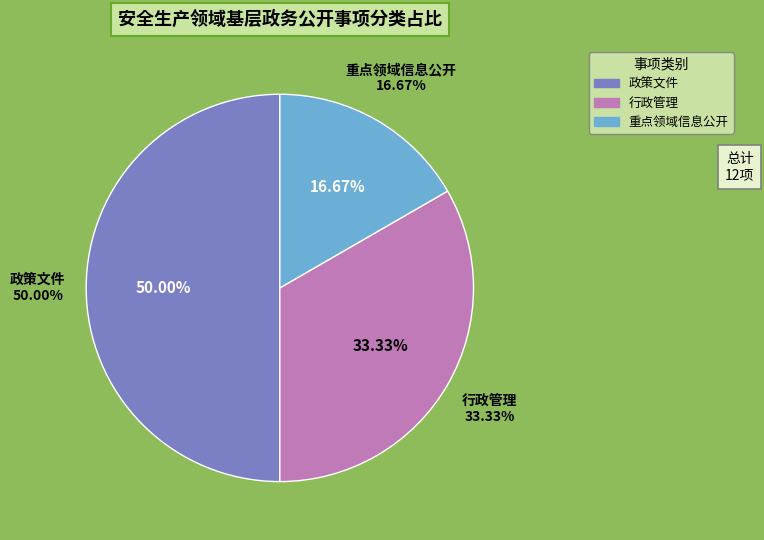

Combined, what portion of the pie is 行政管理 and 重点领域信息公开?

50.0%